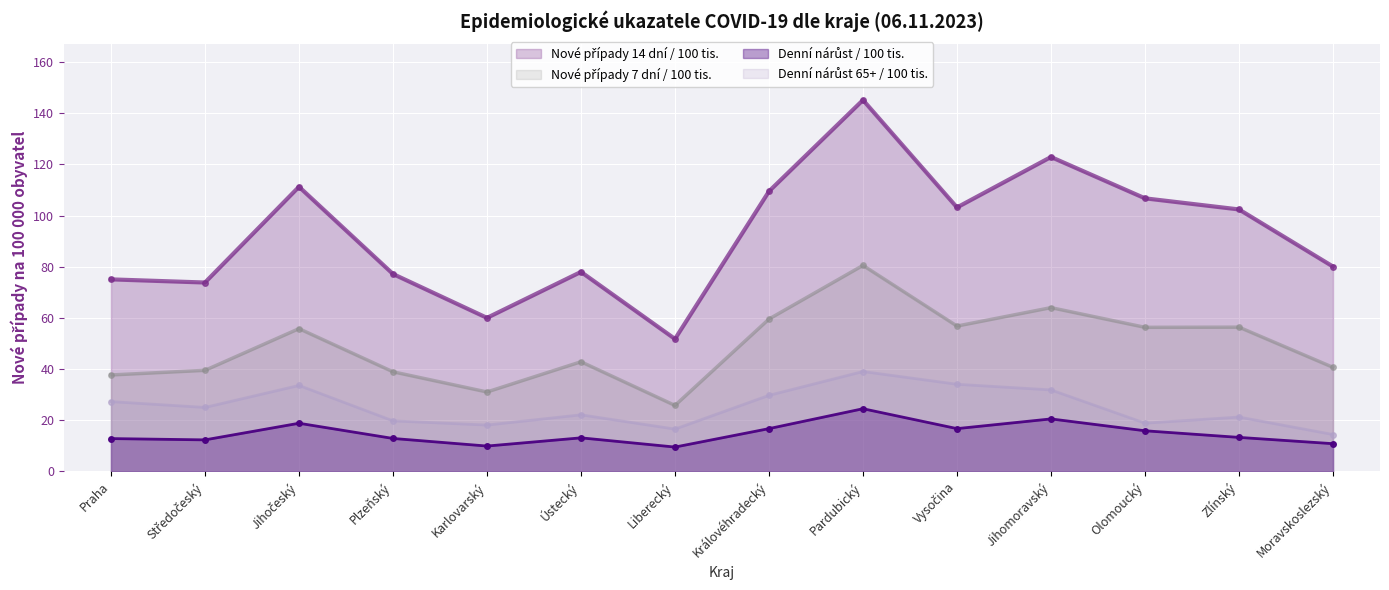

At which label does Nové případy 7 dní / 100 tis. first exceed 55?

Jihočeský